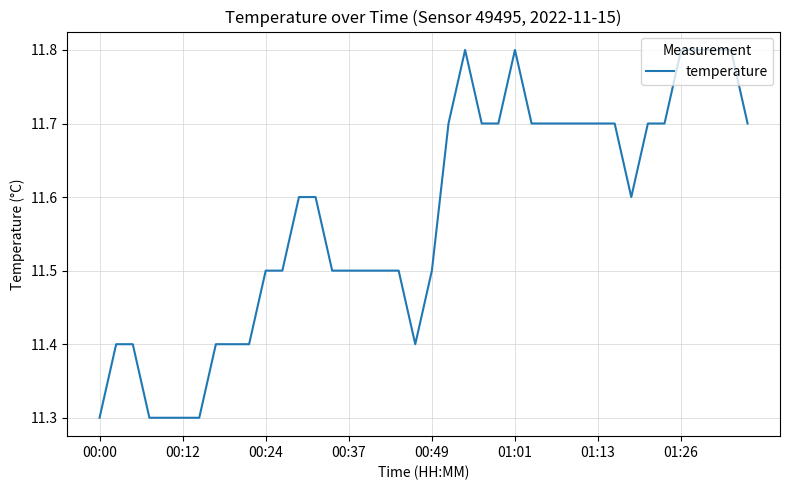

What is the smallest value displayed?

11.3